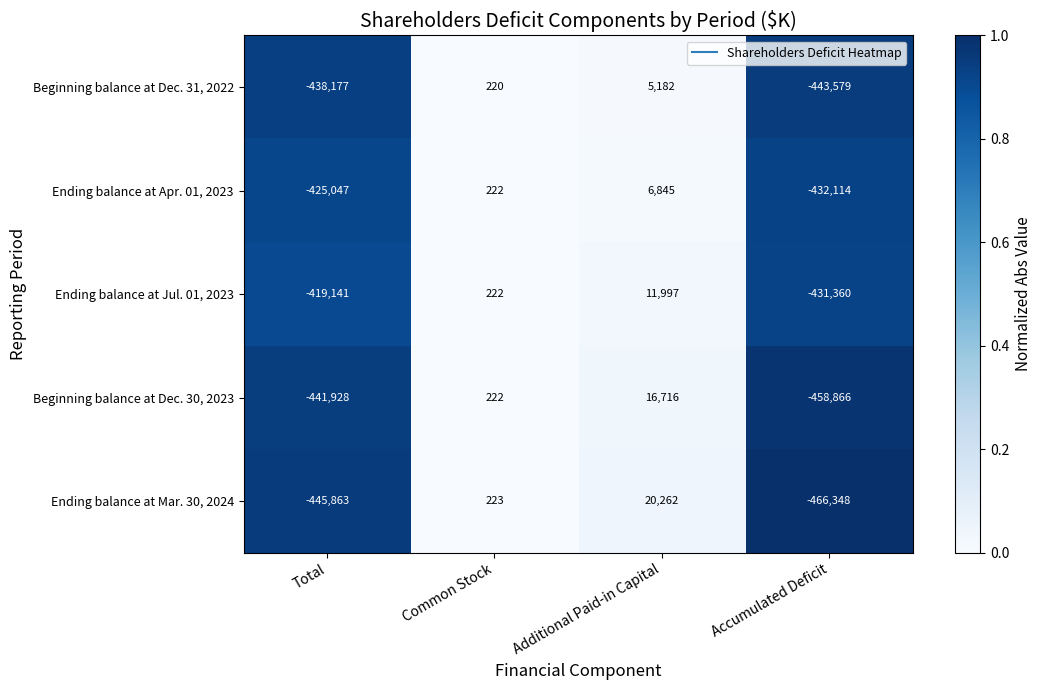

What is the sum of all Ending balance at Mar. 30, 2024 values?

-891726